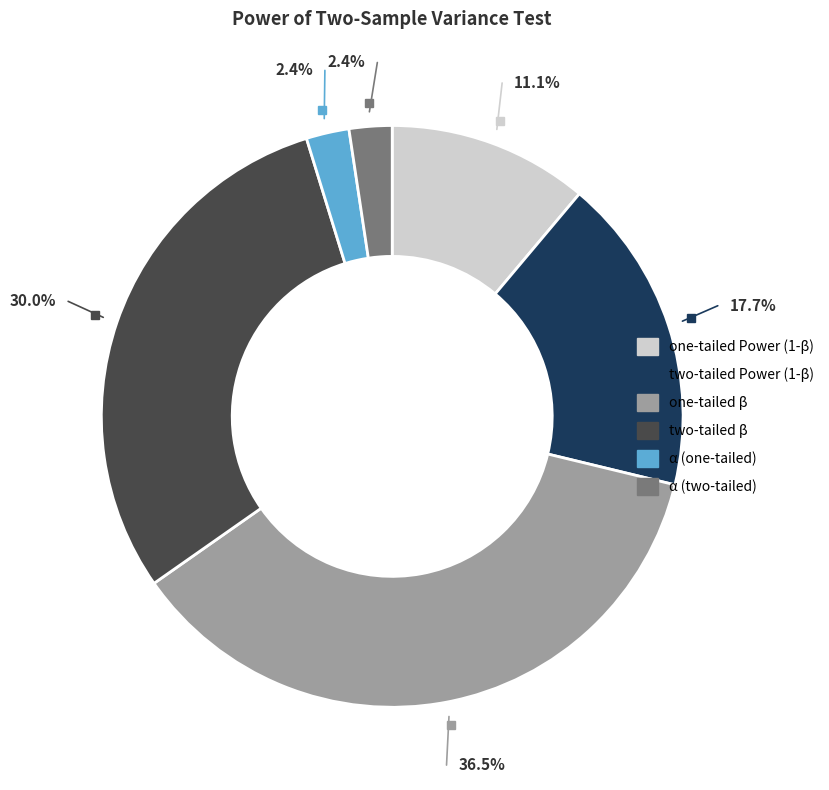

What is the total percentage of α (two-tailed) and one-tailed Power (1-β)?

13.5%